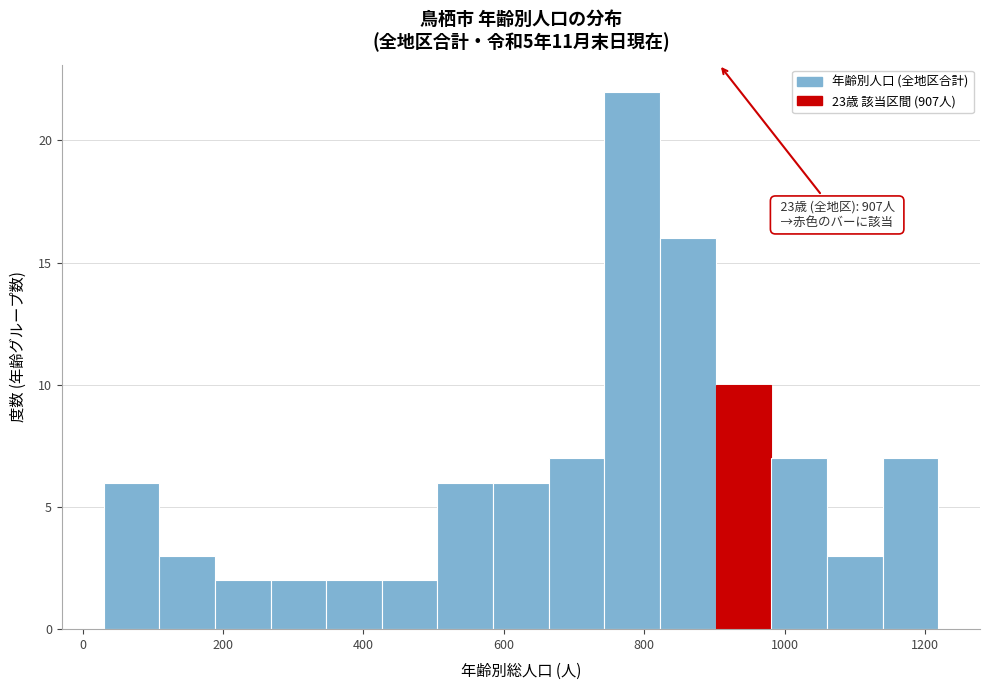

Read against the x-axis, roughly where is the centre of the tallest bar?

780